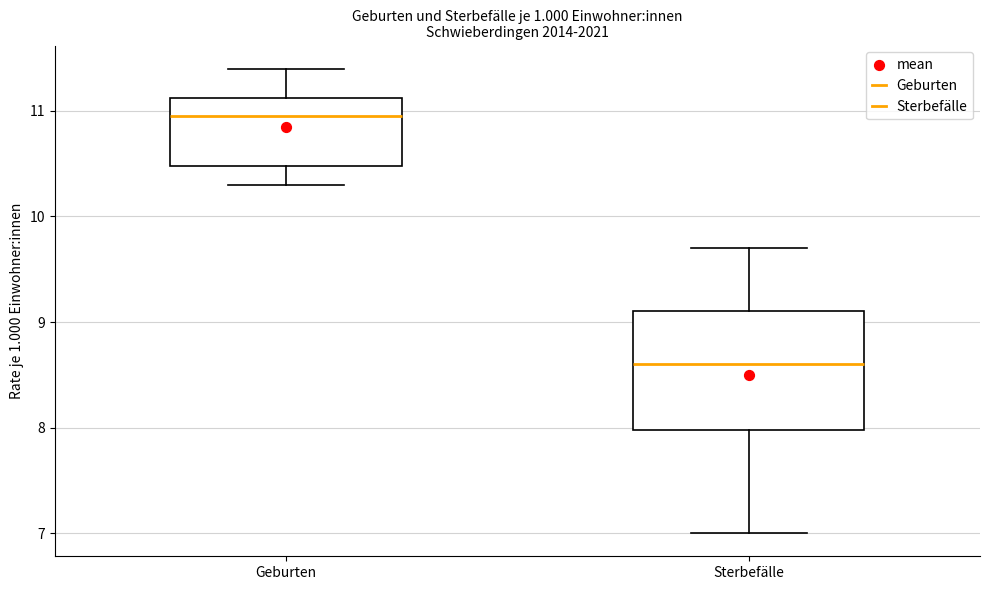

Comparing the boxes themselves (not the whiskers), which one is the tallest?

Sterbefälle